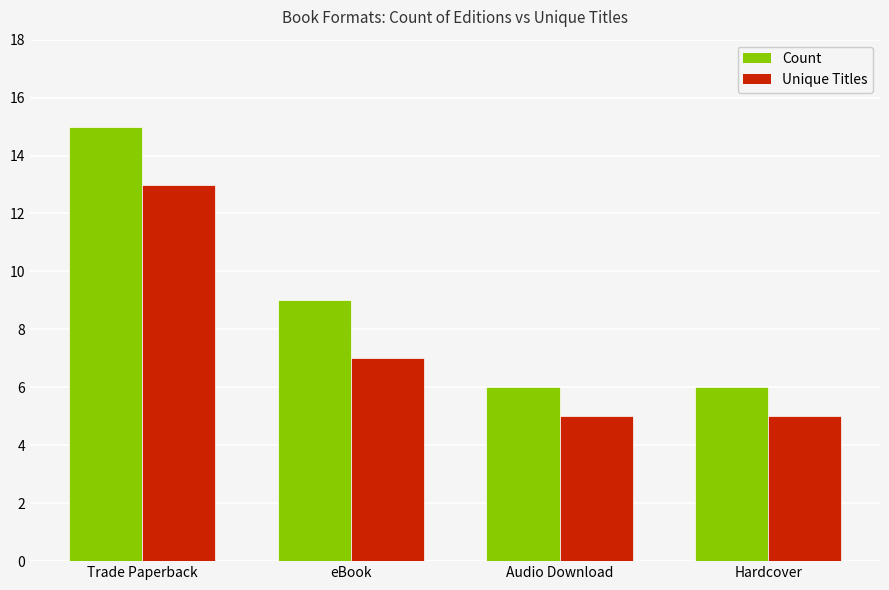

What is the label of the 2nd bar from the right?

Audio Download